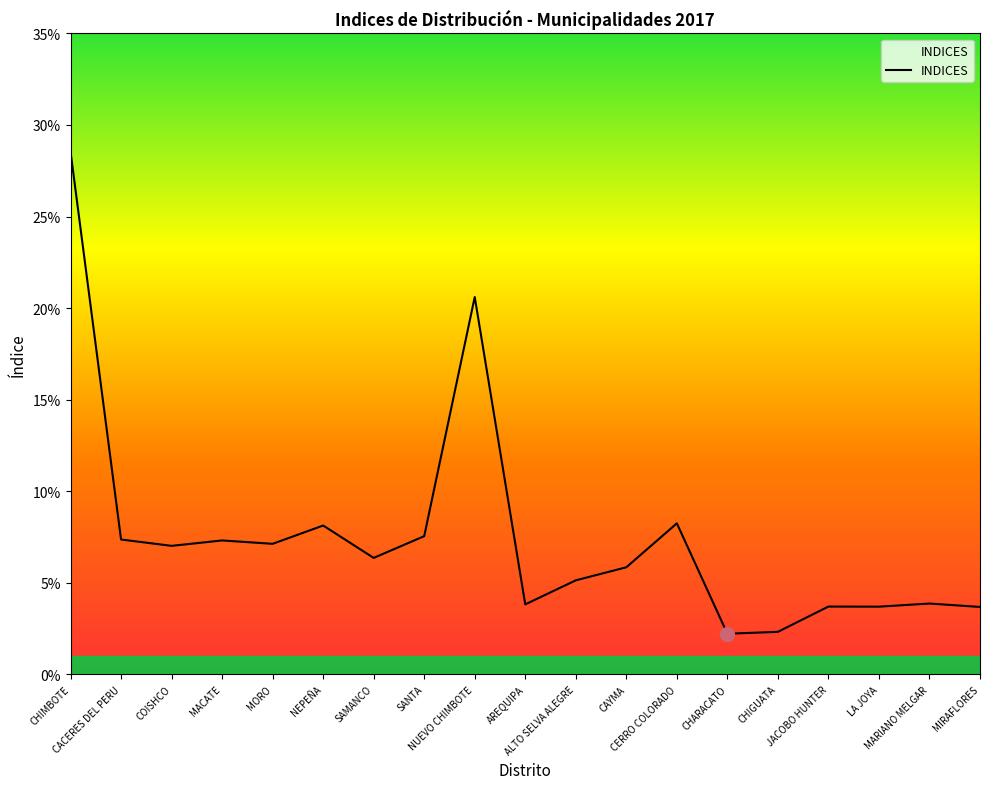

Reading left to right, transcribe all the data shown in this chart.

CHIMBOTE=0.3	CACERES DEL PERU=0.1	COISHCO=0.1	MACATE=0.1	MORO=0.1	NEPEÑA=0.1	SAMANCO=0.1	SANTA=0.1	NUEVO CHIMBOTE=0.2	AREQUIPA=0.0	ALTO SELVA ALEGRE=0.1	CAYMA=0.1	CERRO COLORADO=0.1	CHARACATO=0.0	CHIGUATA=0.0	JACOBO HUNTER=0.0	LA JOYA=0.0	MARIANO MELGAR=0.0	MIRAFLORES=0.0